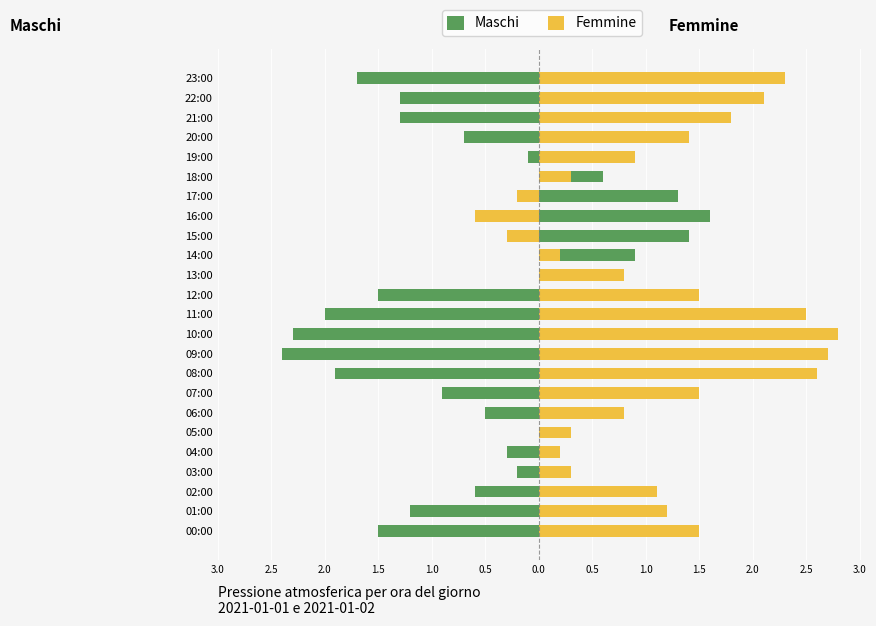

How many positive values does the Femmine series have?

21